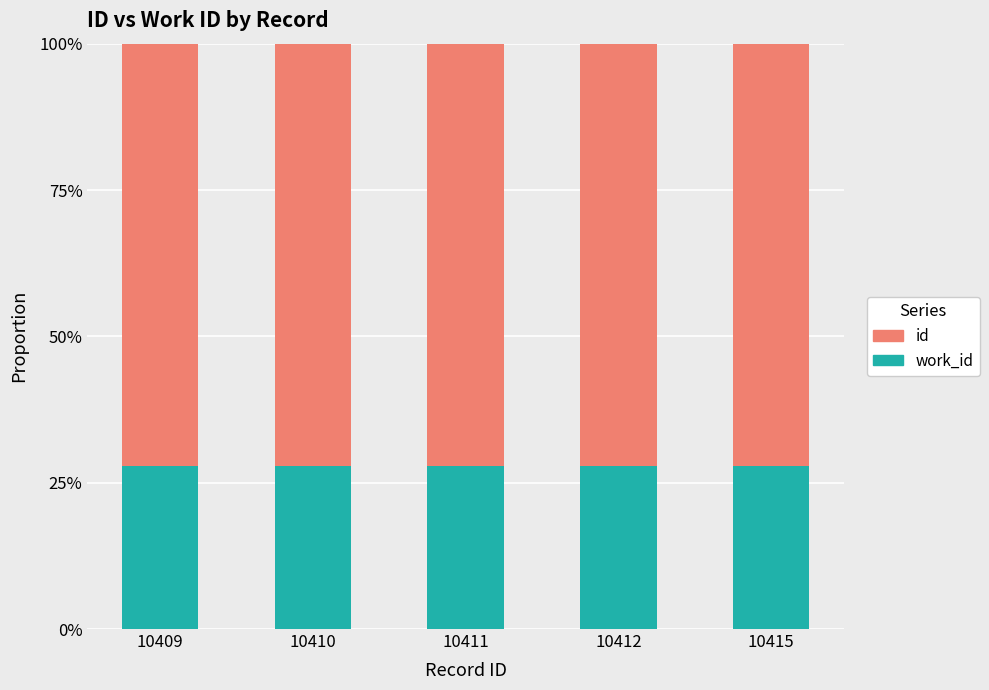

Between 10411 and 10409, which is larger?

10409